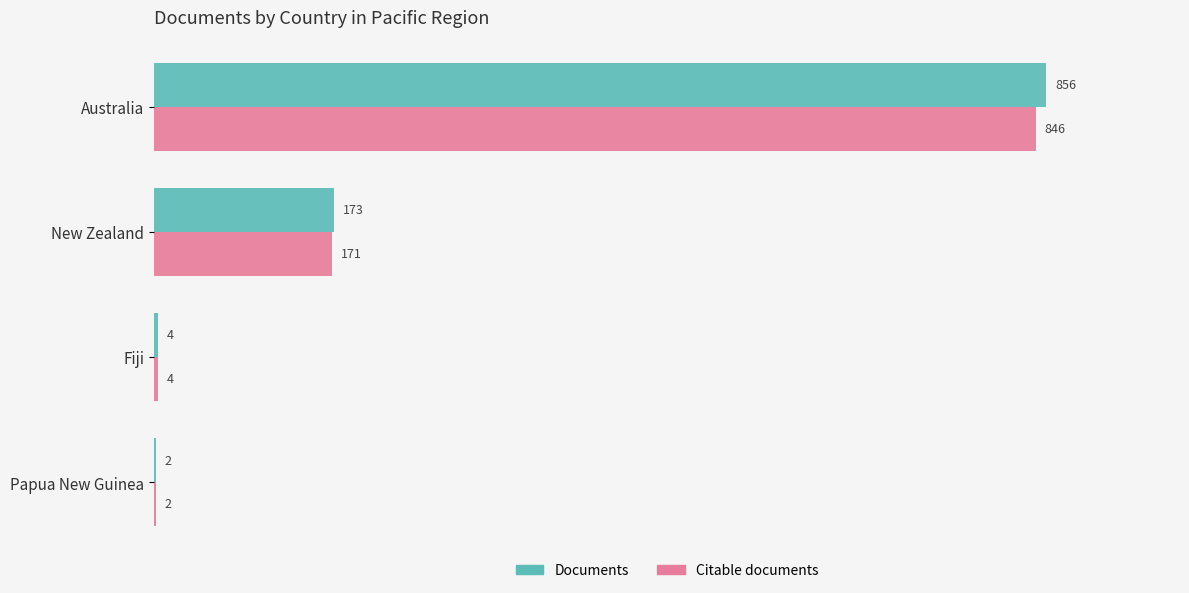

At which category does the chart reach its peak across all series?

Australia